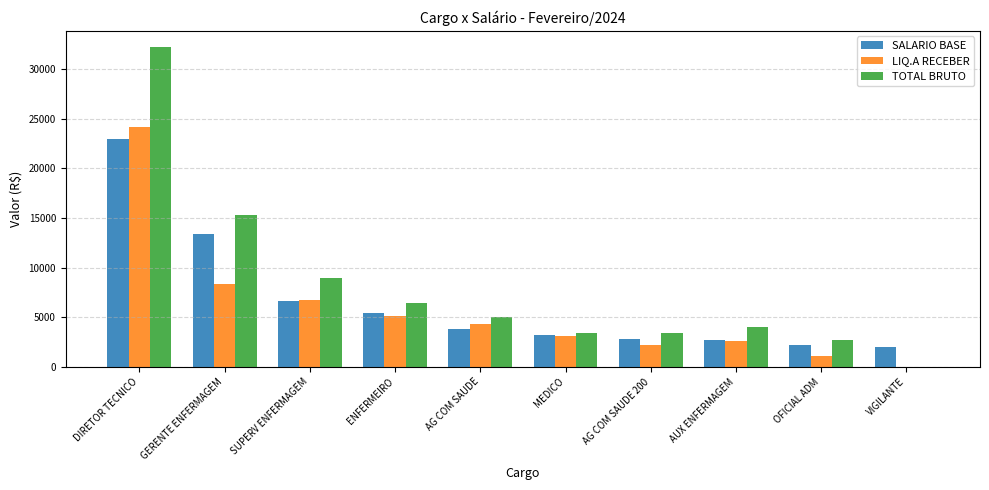

How many values in LIQ.A RECEBER are above zero?

9